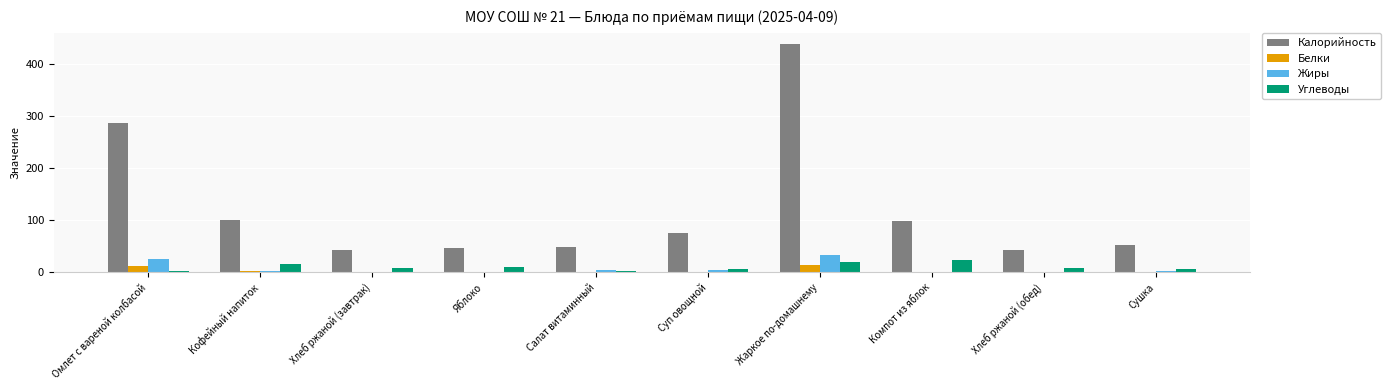

Which series changed the most between Компот из яблок and Сушка?

Калорийность